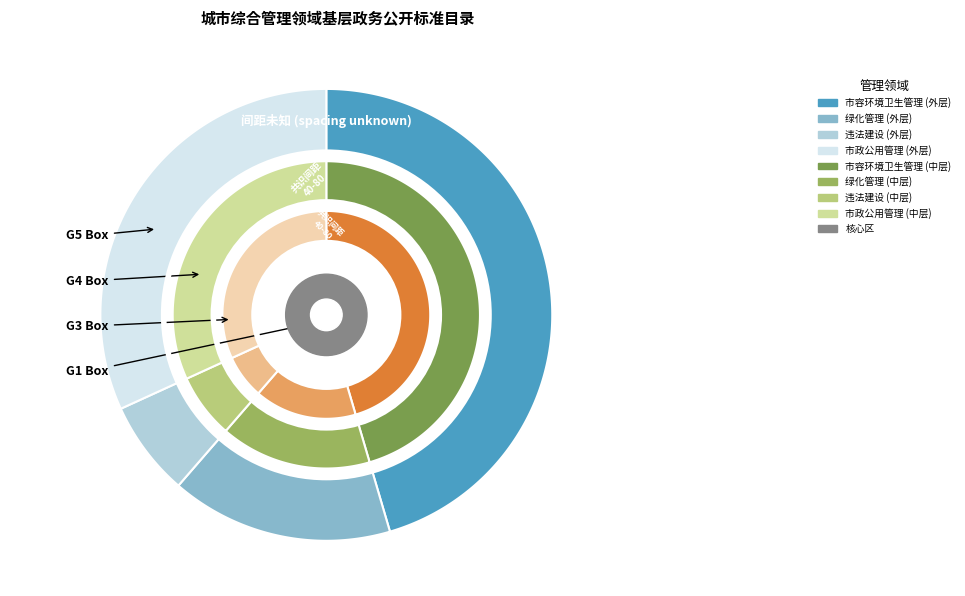

To the nearest percent, what is the average slice percentage?

25%